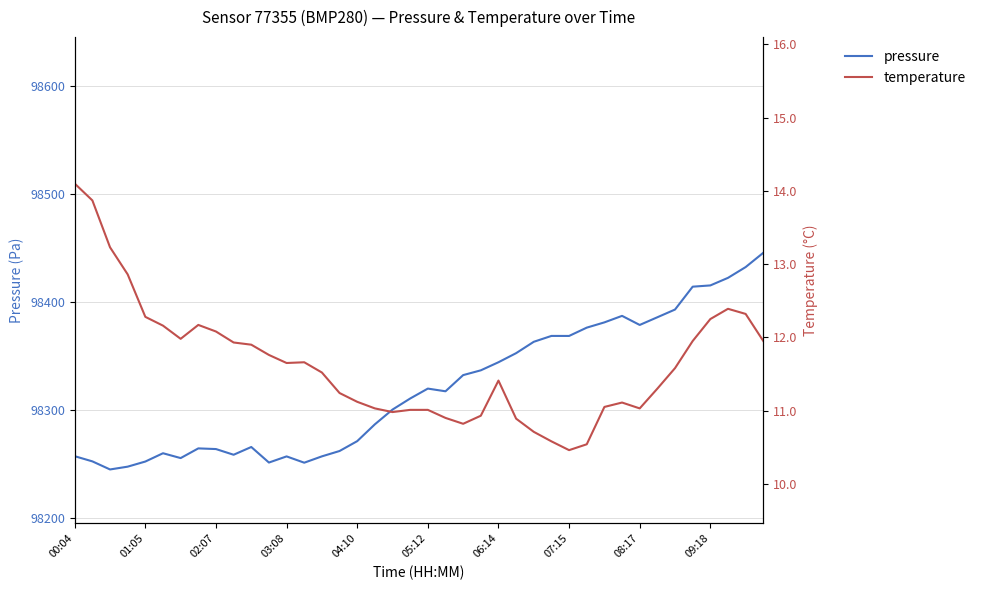

What is the greatest value displayed?

98445.5